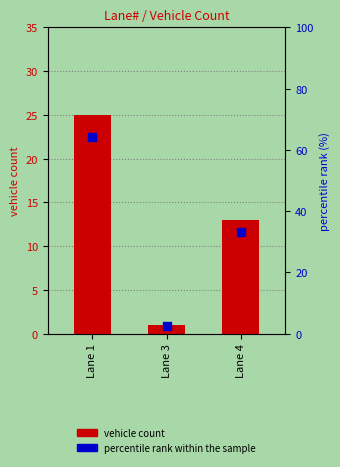

Which series has the largest total across all categories?

percentile rank within the sample